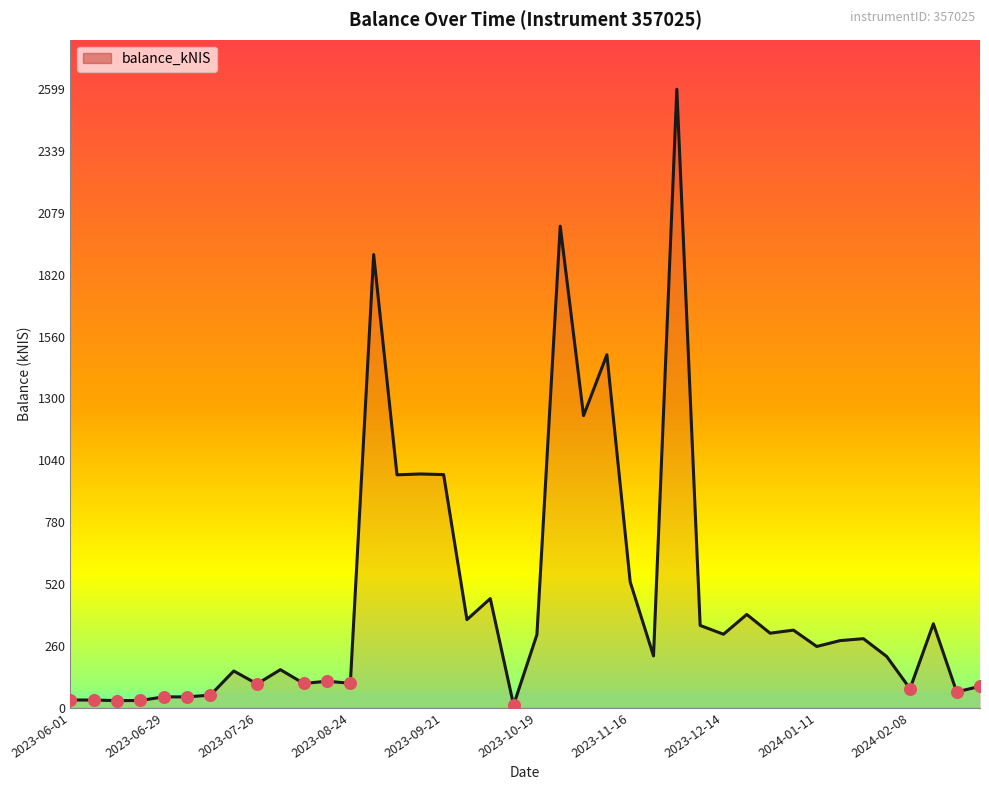

What is the difference between the maximum and minimum values?

2587.8